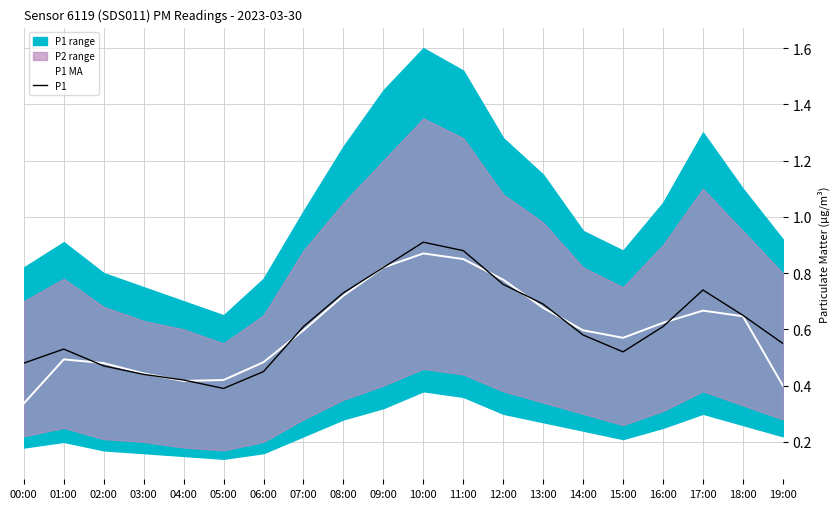

Between 11:00 and 12:00, which series saw the biggest shift?

P1